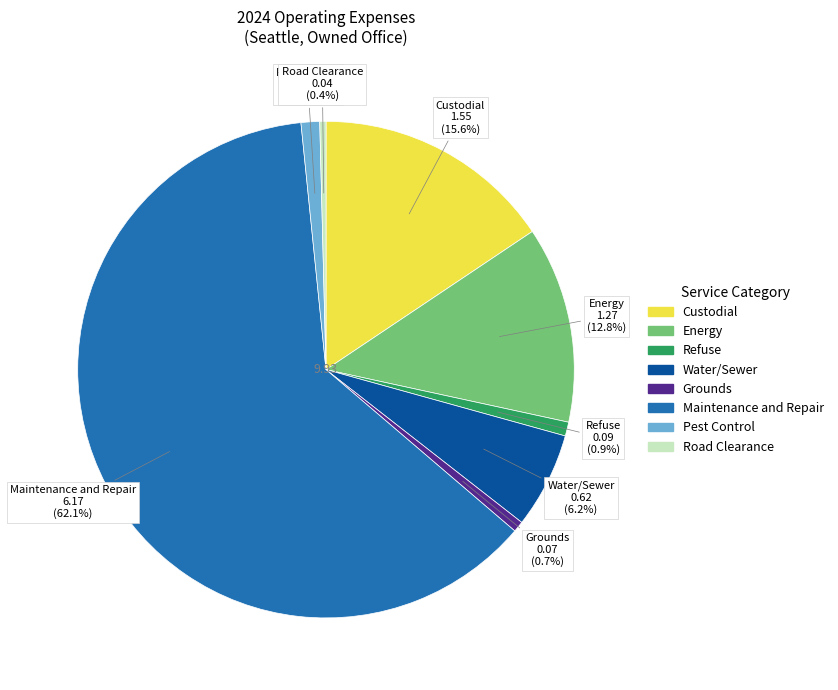

Count the number of slices in the pie.

8